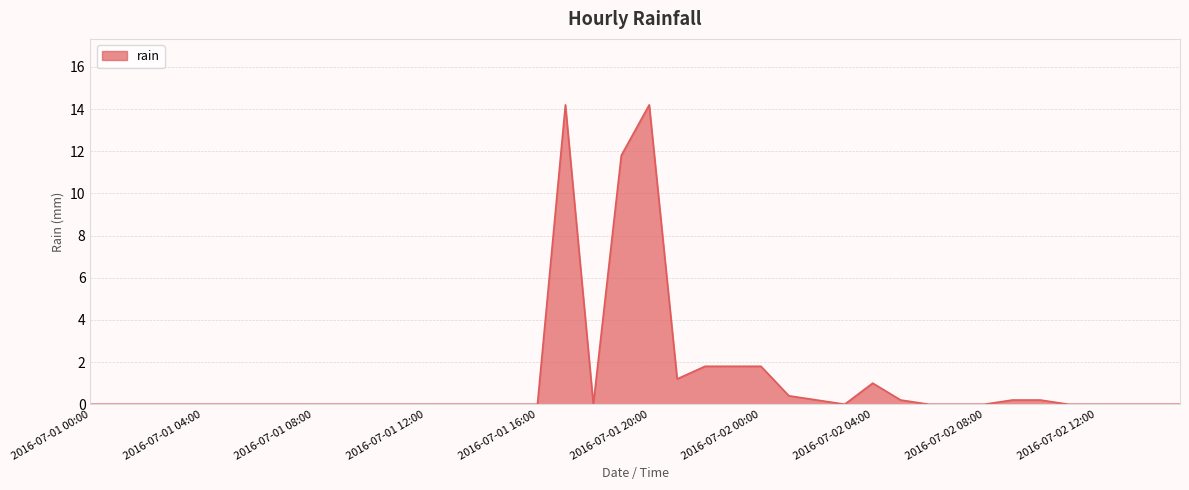

What is the difference between the maximum and second lowest values?

14.2